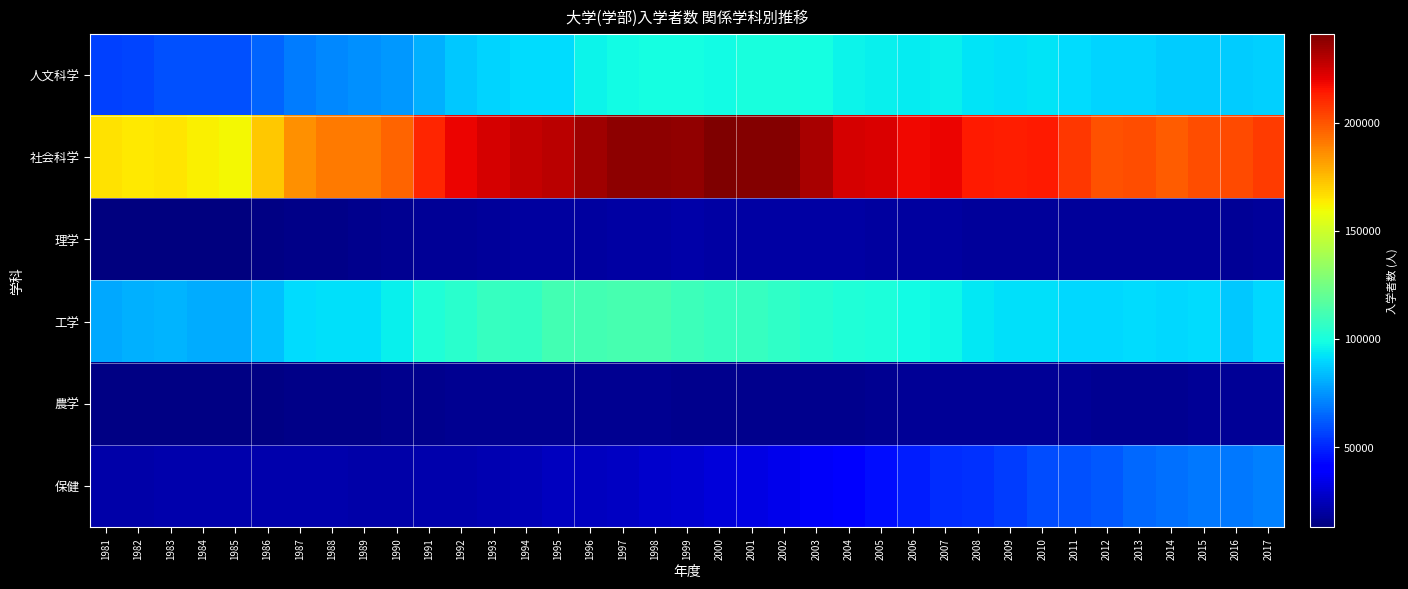

Reading right to left, what are all the values shown in this chart?

人文科学: 2017=88074	2016=87430	2015=87005	2014=87394	2013=89549	2012=89285	2011=90865	2010=92644	2009=91793	2008=92925	2007=95226	2006=94163	2005=95911	2004=96236	2003=98988	2002=99666	2001=99782	2000=98407	1999=99381	1998=99243	1997=98060	1996=96338	1995=91447	1994=90864	1993=89677	1992=86813	1991=80870	1990=76115	1989=74214	1988=72217	1987=69204	1986=63976	1985=59595	1984=59736	1983=59786	1982=57224	1981=56136
社会科学: 2017=206331	2016=202612	2015=201184	2014=198030	2013=201556	2012=200361	2011=207179	2010=214192	2009=213233	2008=213984	2007=219358	2006=218676	2005=222937	2004=223547	2003=232878	2002=239733	2001=239630	2000=241275	1999=237402	1998=238357	1997=238343	1996=234420	1995=229642	1994=227216	1993=224012	1992=219150	1991=211627	1990=196659	1989=190611	1988=191021	1987=185368	1986=172539	1985=160338	1984=162764	1983=165388	1982=164228	1981=165958
理学: 2017=18357	2016=18116	2015=18397	2014=18643	2013=18576	2012=18909	2011=18825	2010=18761	2009=18872	2008=19039	2007=19494	2006=19773	2005=20057	2004=20421	2003=20570	2002=20883	2001=20936	2000=20795	1999=21042	1998=20669	1997=20355	1996=19878	1995=19849	1994=19679	1993=19077	1992=18313	1991=17454	1990=16940	1989=15899	1988=14950	1987=14897	1986=13966	1985=13778	1984=13597	1983=13679	1982=13303	1981=12990
工学: 2017=89880	2016=86537	2015=91367	2014=90376	2013=90924	2012=89728	2011=90141	2010=92010	2009=91611	2008=93594	2007=96892	2006=97752	2005=100443	2004=101648	2003=103544	2002=106295	2001=108207	2000=107566	1999=110007	1998=112817	1997=112168	1996=111712	1995=111209	1994=107276	1993=107564	1992=104316	1991=101533	1990=95401	1989=91792	1988=91578	1987=91104	1986=84878	1985=80249	1984=80454	1983=82387	1982=81163	1981=79635
農学: 2017=17798	2016=17866	2015=17696	2014=17294	2013=17304	2012=17365	2011=17516	2010=17847	2009=17743	2008=17703	2007=17767	2006=17604	2005=17066	2004=16142	2003=16190	2002=16334	2001=16206	2000=16147	1999=16198	1998=16570	1997=16580	1996=16779	1995=16831	1994=16846	1993=16781	1992=16607	1991=16311	1990=16527	1989=15631	1988=14875	1987=14984	1986=14768	1985=14434	1984=14556	1983=14481	1982=14188	1981=14381
保健: 2017=70378	2016=68637	2015=68603	2014=67051	2013=65117	2012=62016	2011=59552	2010=58482	2009=55183	2008=52992	2007=52117	2006=48499	2005=45034	2004=41785	2003=37176	2002=34919	2001=32642	2000=31573	1999=29820	1998=28506	1997=27065	1996=26232	1995=25685	1994=24053	1993=23399	1992=22561	1991=22622	1990=21651	1989=21629	1988=22033	1987=22710	1986=22214	1985=22168	1984=22457	1983=22319	1982=21779	1981=21683